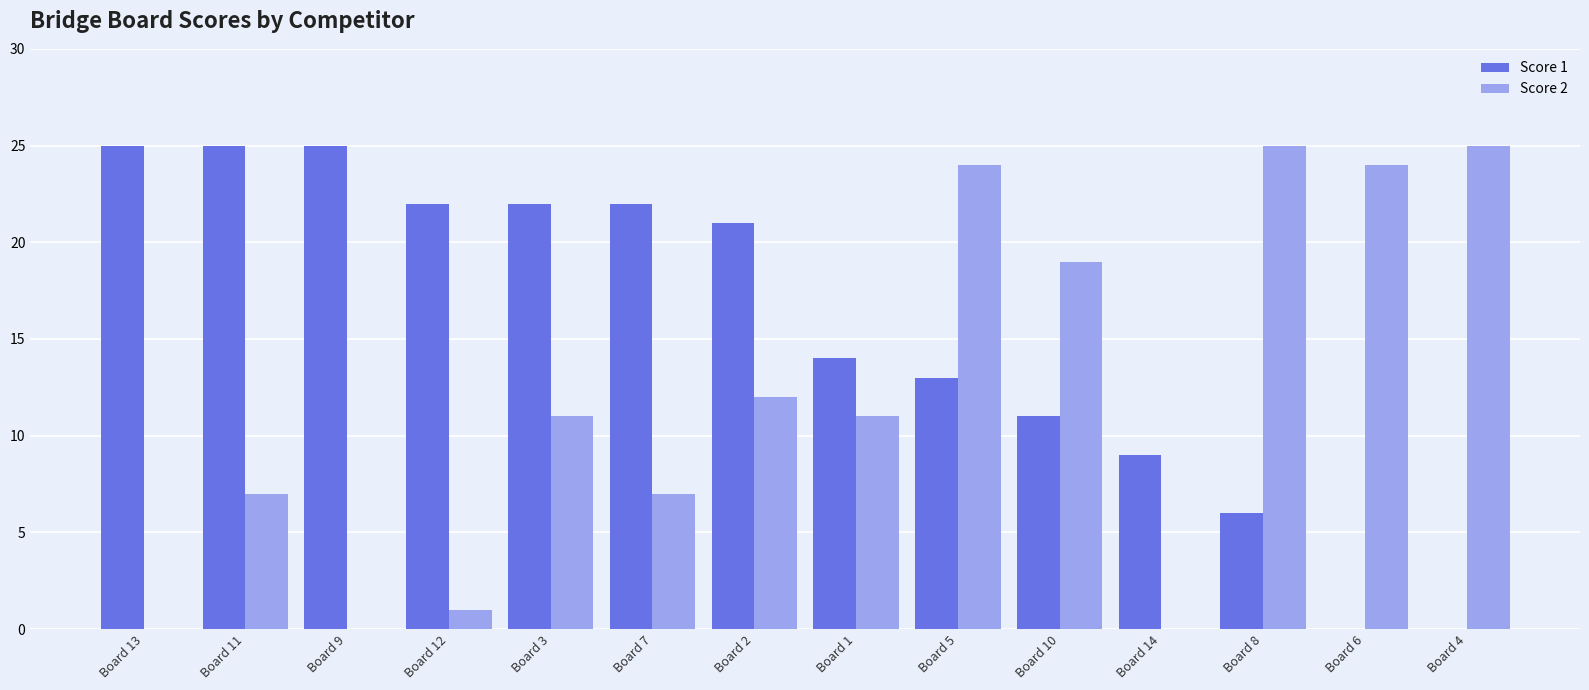

What is the sum of all Score 2 values?

166